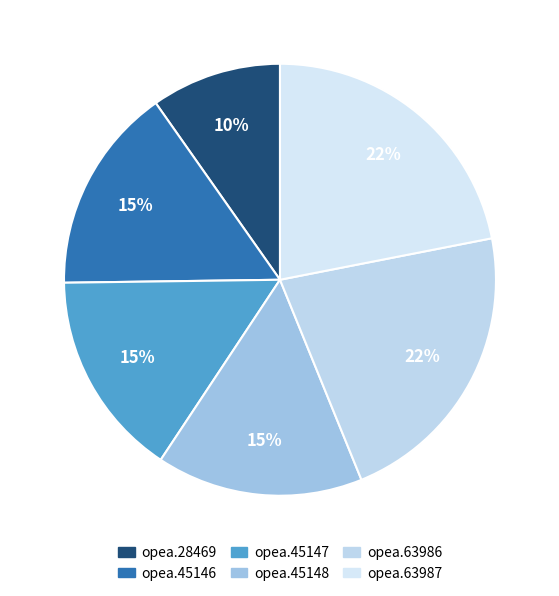

To the nearest percent, what is the combined percentage of opea.28469 and opea.45148?

25%